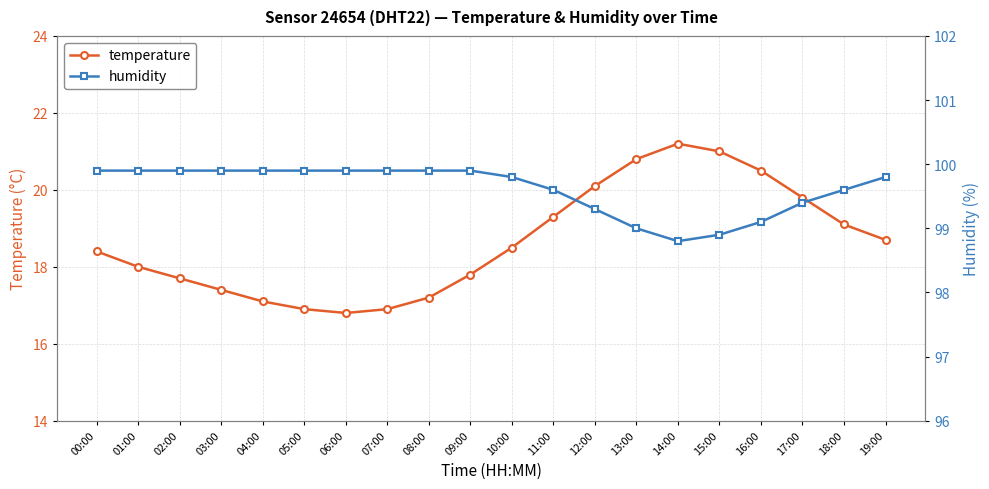

How many data points in temperature are less than 18?

8